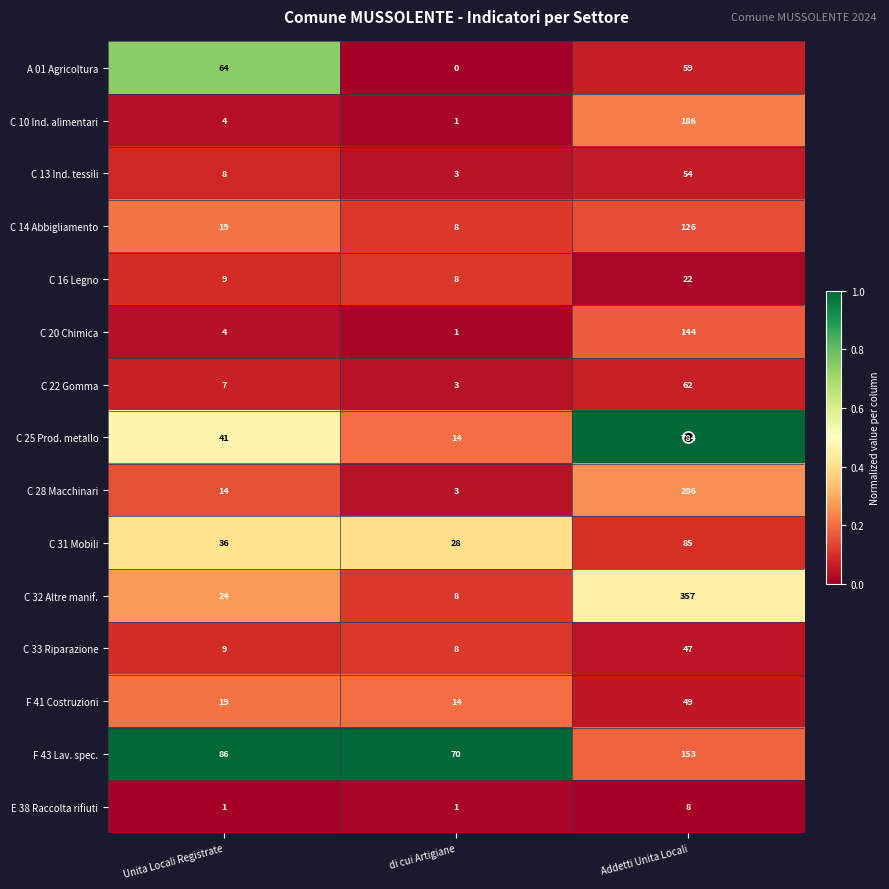

List the series in order of their peak value, highest first.

C 25 Prod. metallo, C 32 Altre manif., C 28 Macchinari, C 10 Ind. alimentari, F 43 Lav. spec., C 20 Chimica, C 14 Abbigliamento, C 31 Mobili, A 01 Agricoltura, C 22 Gomma, C 13 Ind. tessili, F 41 Costruzioni, C 33 Riparazione, C 16 Legno, E 38 Raccolta rifiuti